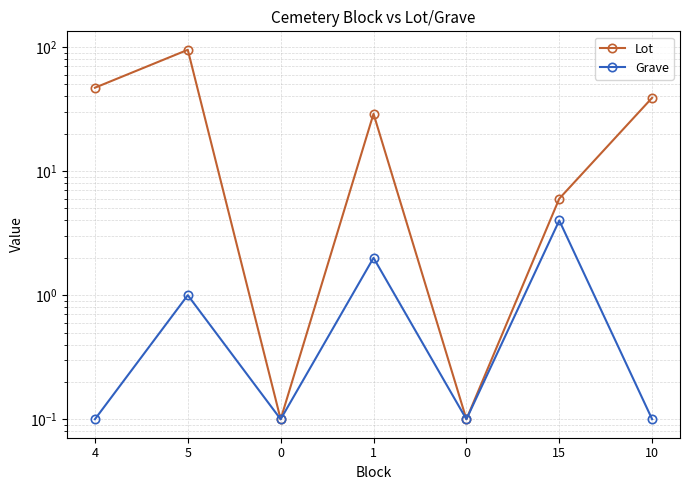

Rank the series by their average value, from lowest to highest.

Grave, Lot